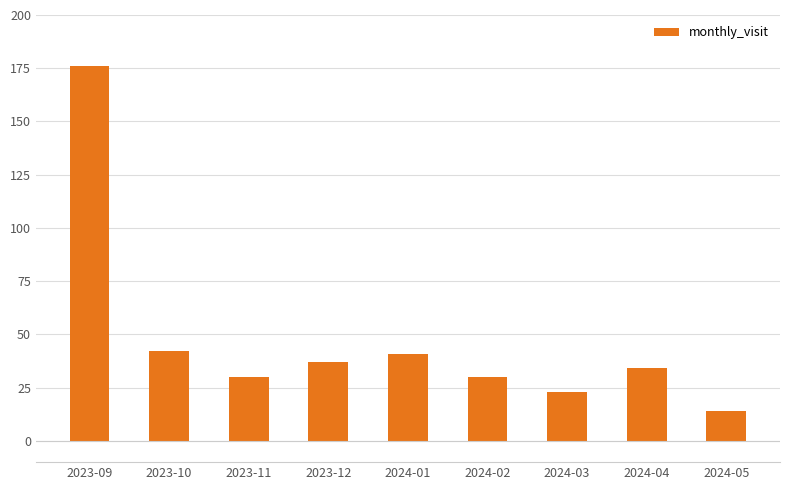

What is the ratio of the value at 2023-12 to the value at 2024-05?

2.6